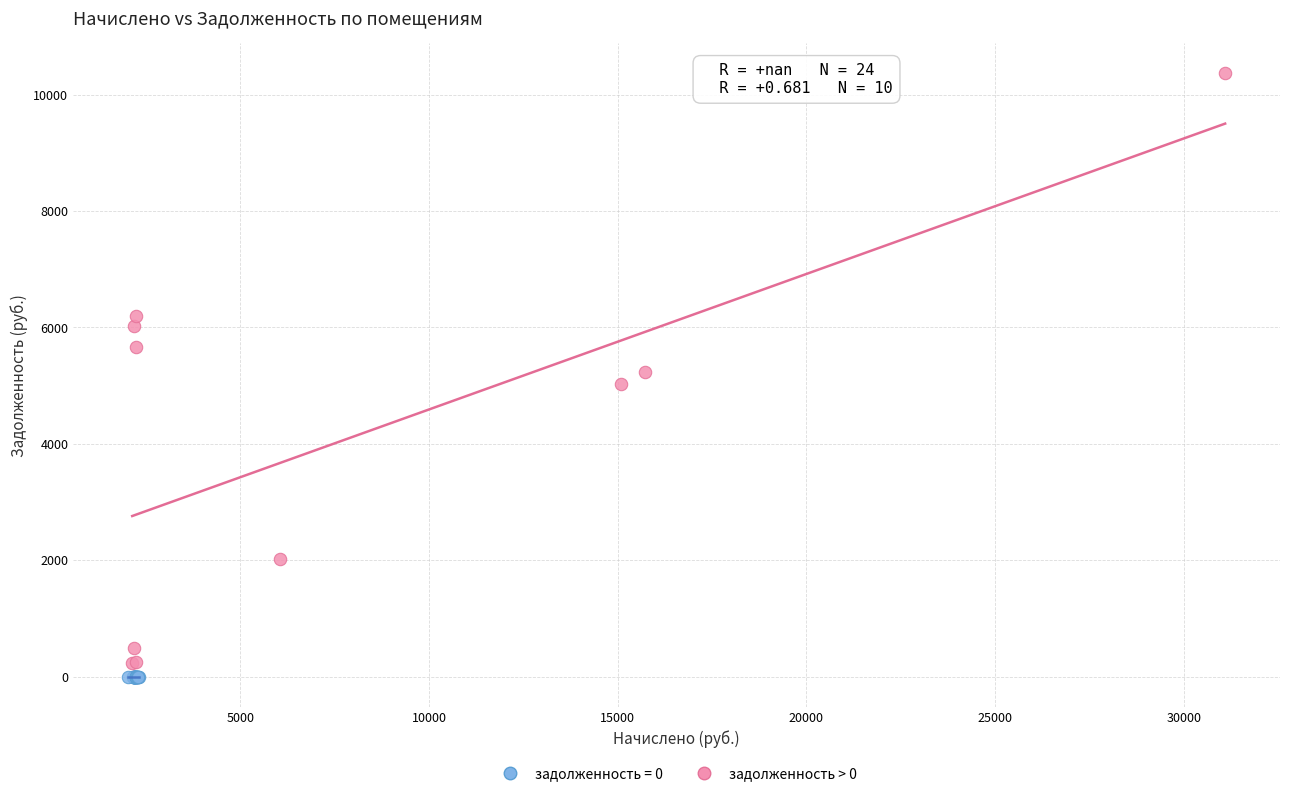

Which series contains the highest Y value?

задолженность > 0